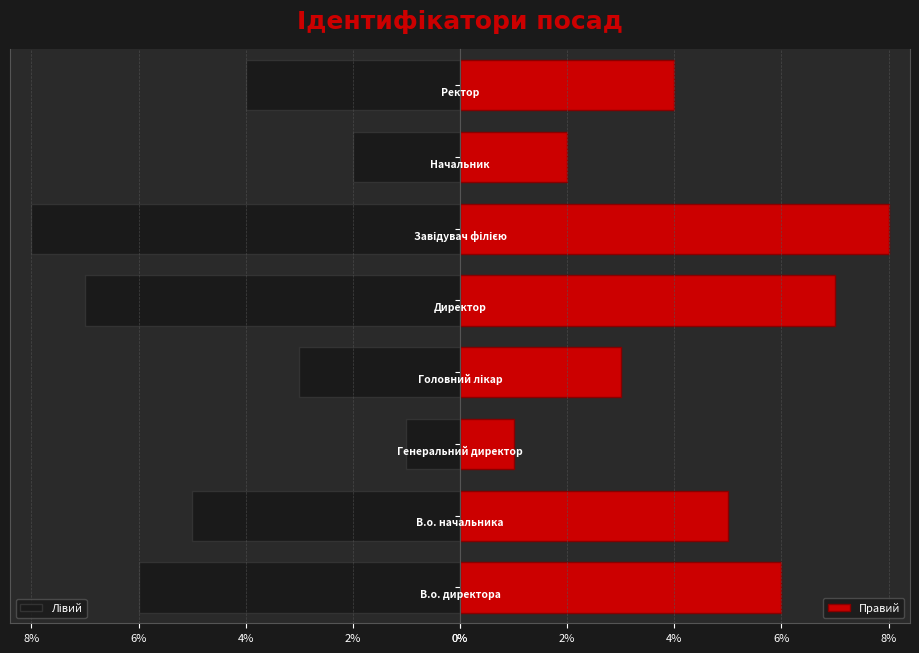

What is the difference between the second highest and minimum values in the Правий series?

6